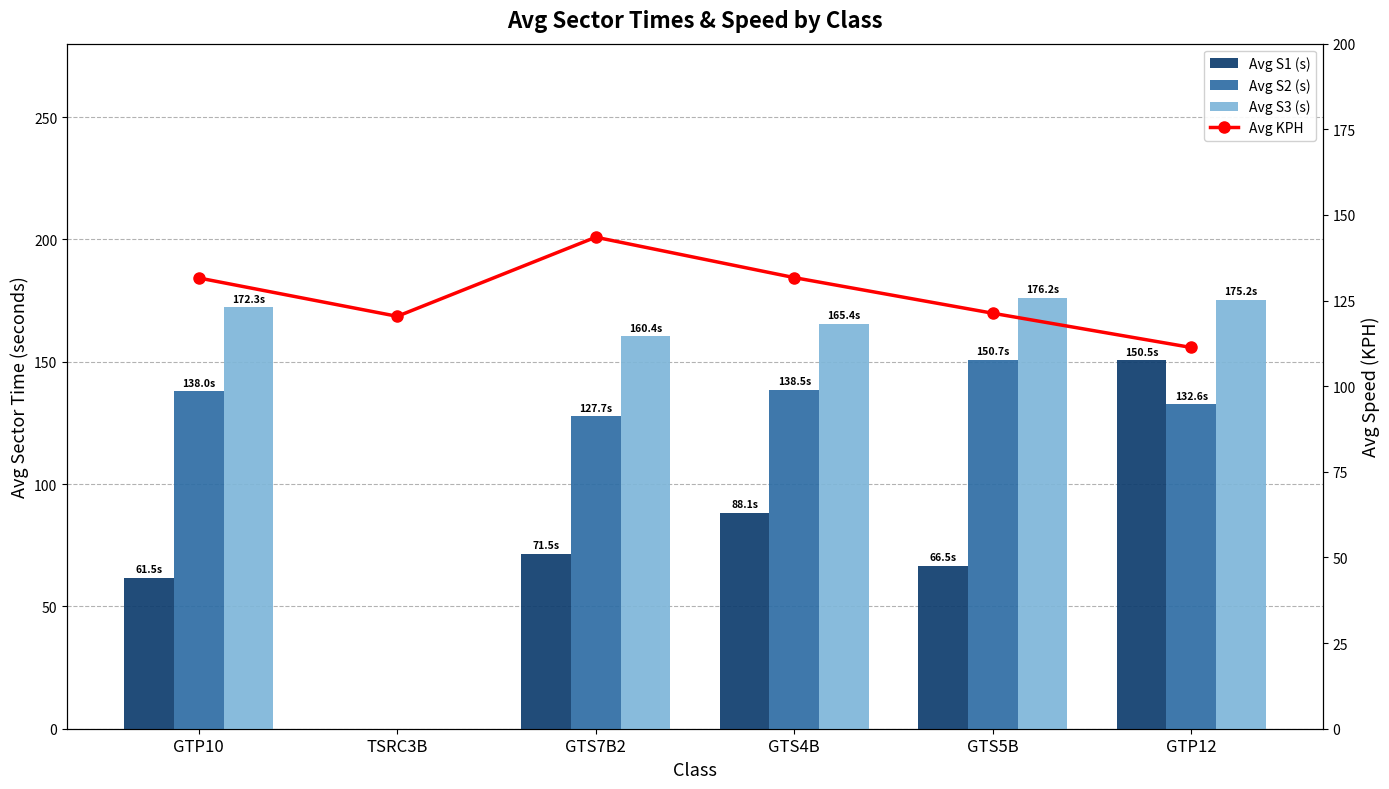

Reading left to right, list all the values displayed in this chart.

Avg S1 (s): 61.5	0.0	71.5	88.1	66.5	150.5
Avg S2 (s): 138.0	0.0	127.7	138.5	150.7	132.6
Avg S3 (s): 172.3	0.0	160.4	165.4	176.2	175.2
Avg KPH: 131.6	120.4	143.5	131.7	121.3	111.3